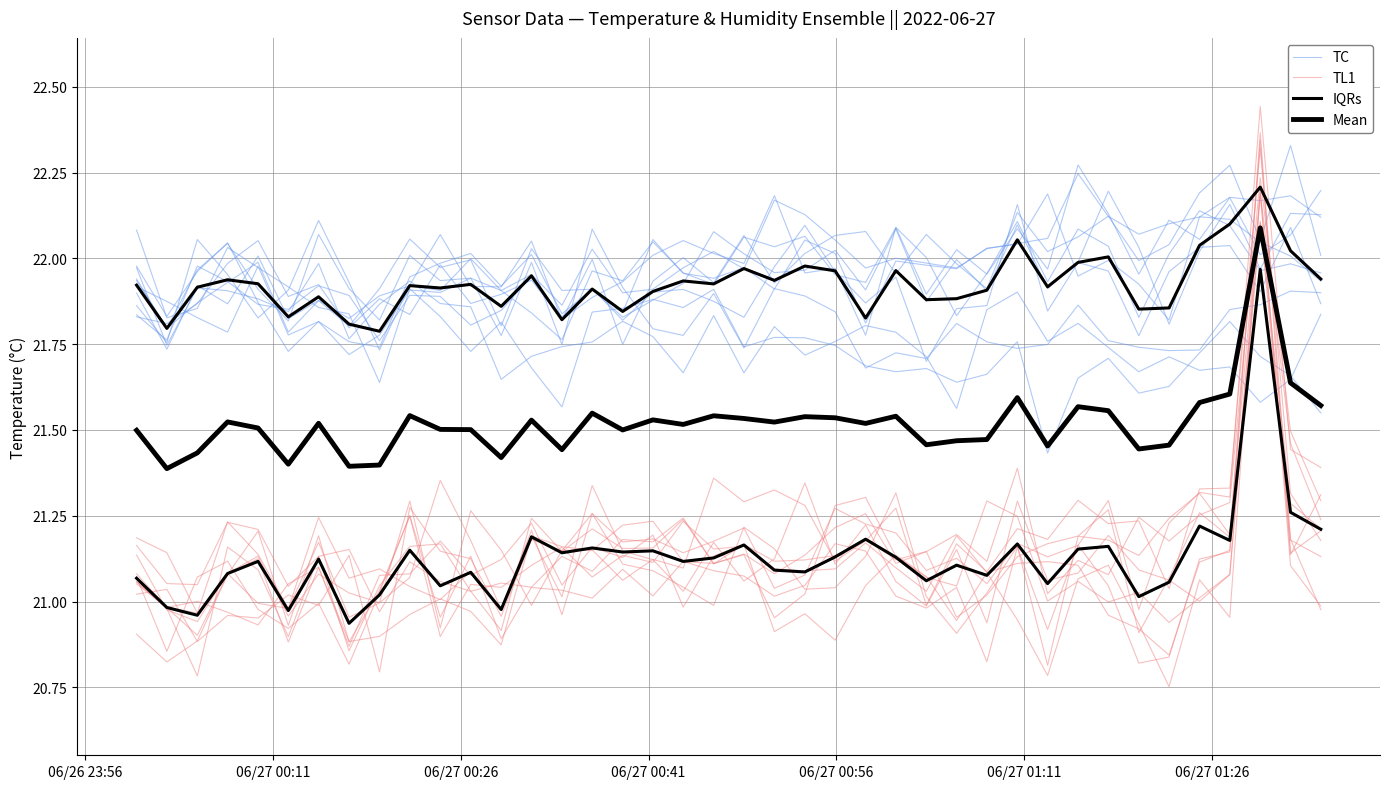

At how many categories does at least one series exceed 21?

40